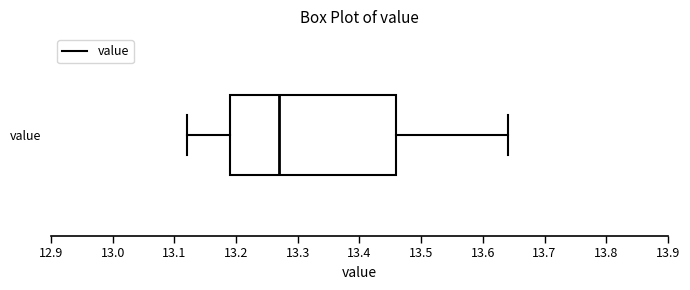

Read this box plot against the x-axis: the position of the median line, the range covered by the box, and the ends of both whiskers. The values are not printed on the chart, so give them approximately, as read against the axis.

median 13.27, box 13.19 to 13.46, whiskers 13.12 to 13.64